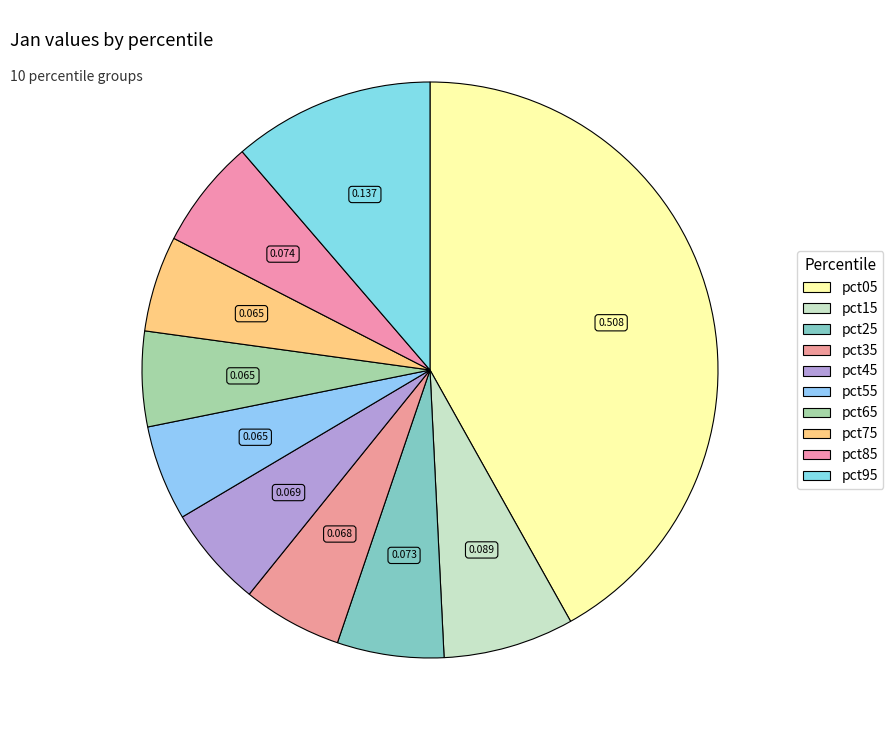

True or false: pct75 accounts for 5% of the total.

True